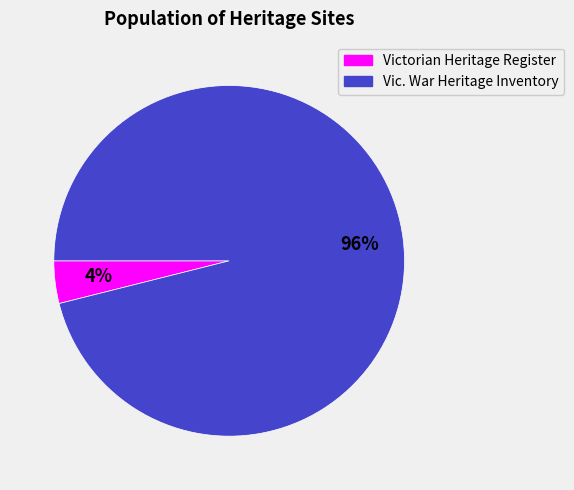

Does any single category account for the majority?

Yes